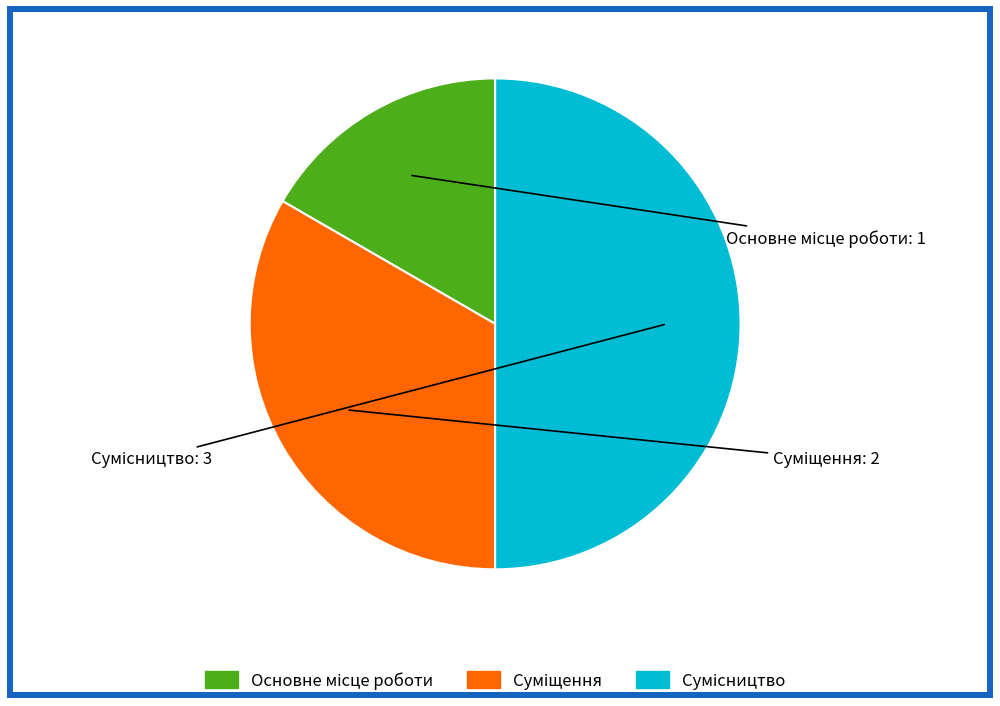

Is there any slice that represents more than half of the pie?

No